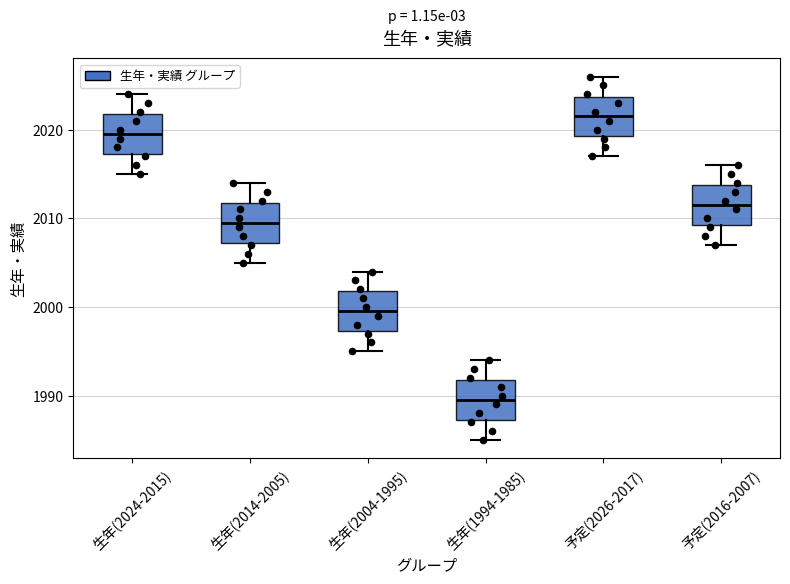

Which box's median line is the lowest?

生年(1994-1985)